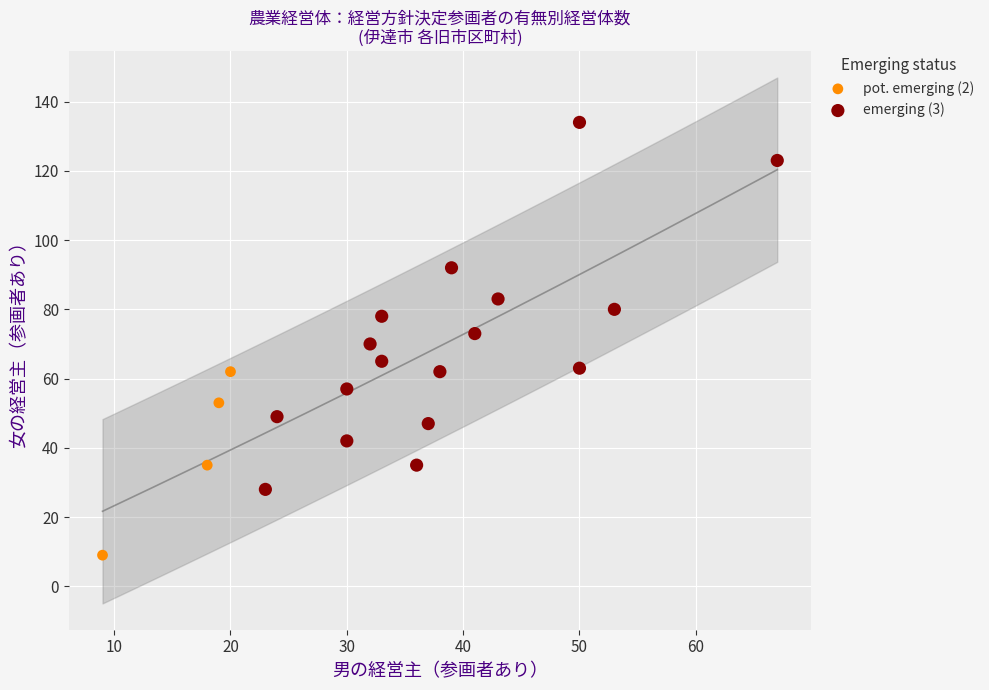

What are all the series names shown in the legend?

pot. emerging (2), emerging (3)